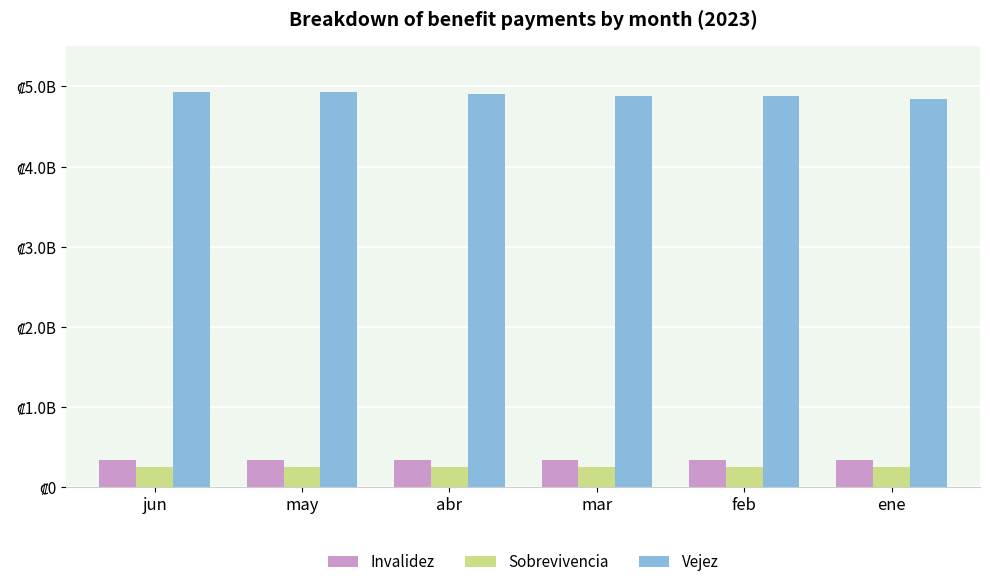

Reading left to right, transcribe all the data shown in this chart.

Invalidez: jun=341737705.8	may=341723489.2	abr=338343797.2	mar=338345078.5	feb=340834169.9	ene=339214650.5
Sobrevivencia: jun=258021687.6	may=256140933.2	abr=257606986.2	mar=254568266.9	feb=251742900.1	ene=251175466.9
Vejez: jun=4929872802.7	may=4934747884.6	abr=4902171601.4	mar=4883583487.7	feb=4879733775.3	ene=4847650245.6